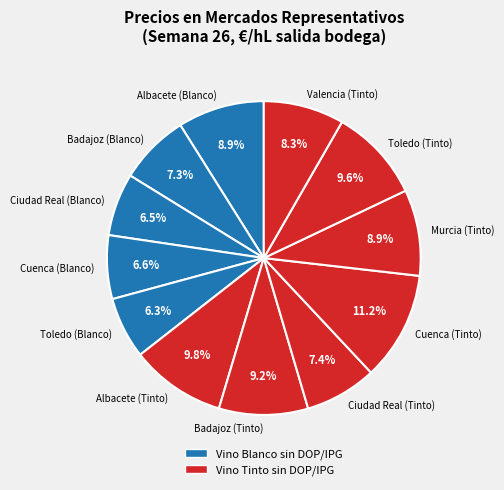

Is it true that Cuenca (Tinto) is 11% of the pie?

True